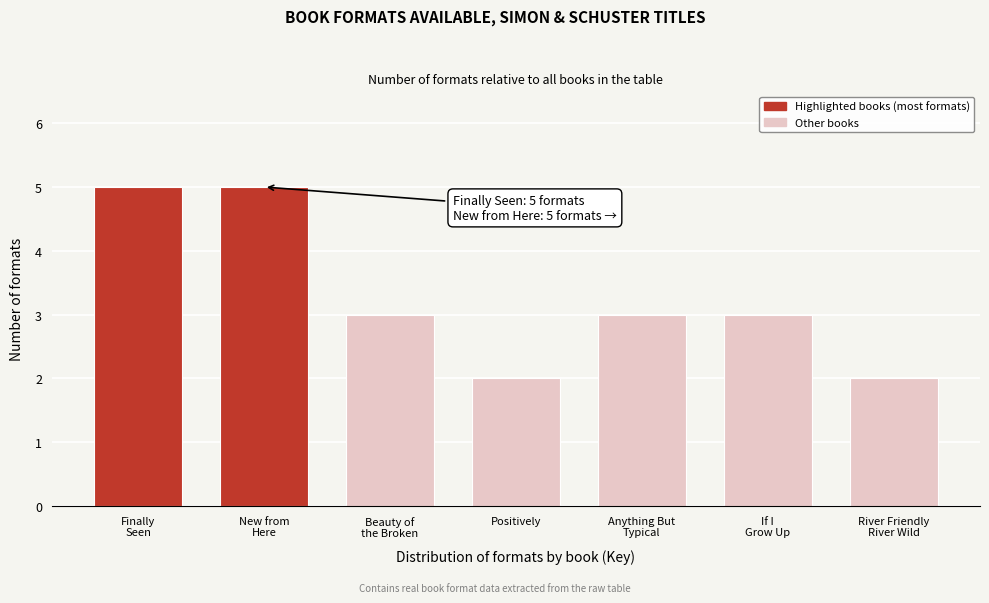

Reading right to left, list all the values displayed in this chart.

2	3	3	2	3	5	5